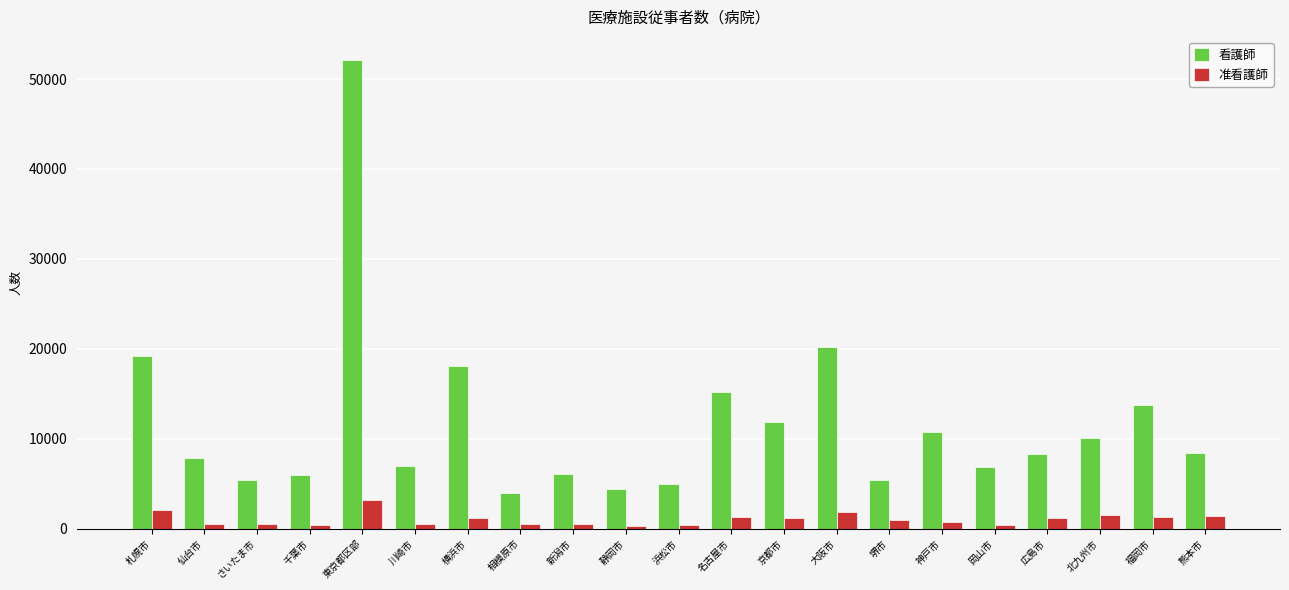

True or false: 准看護師 has a value of 558.1 at 相模原市.

True